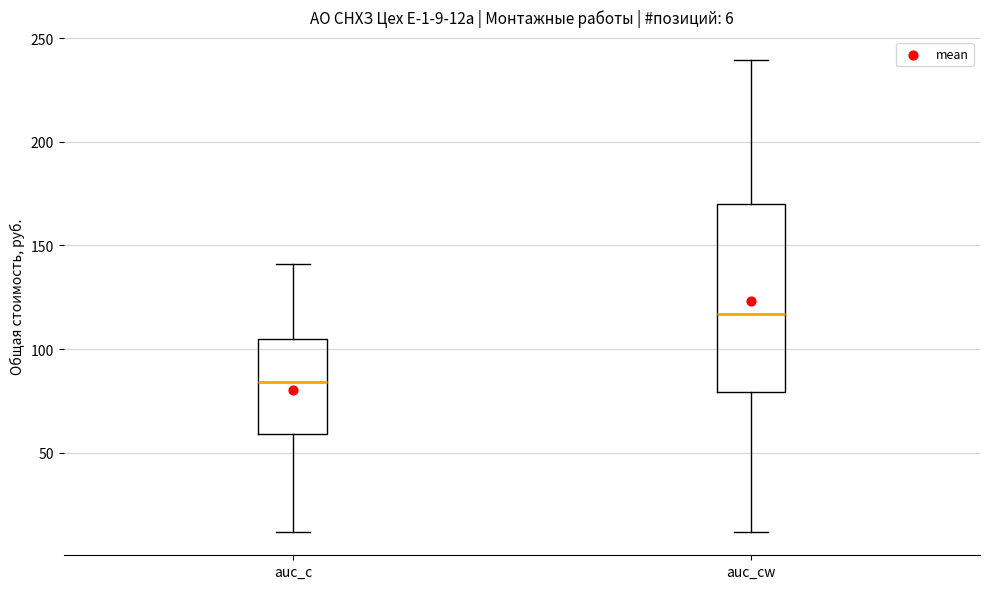

Which box's median line is the lowest?

auc_c